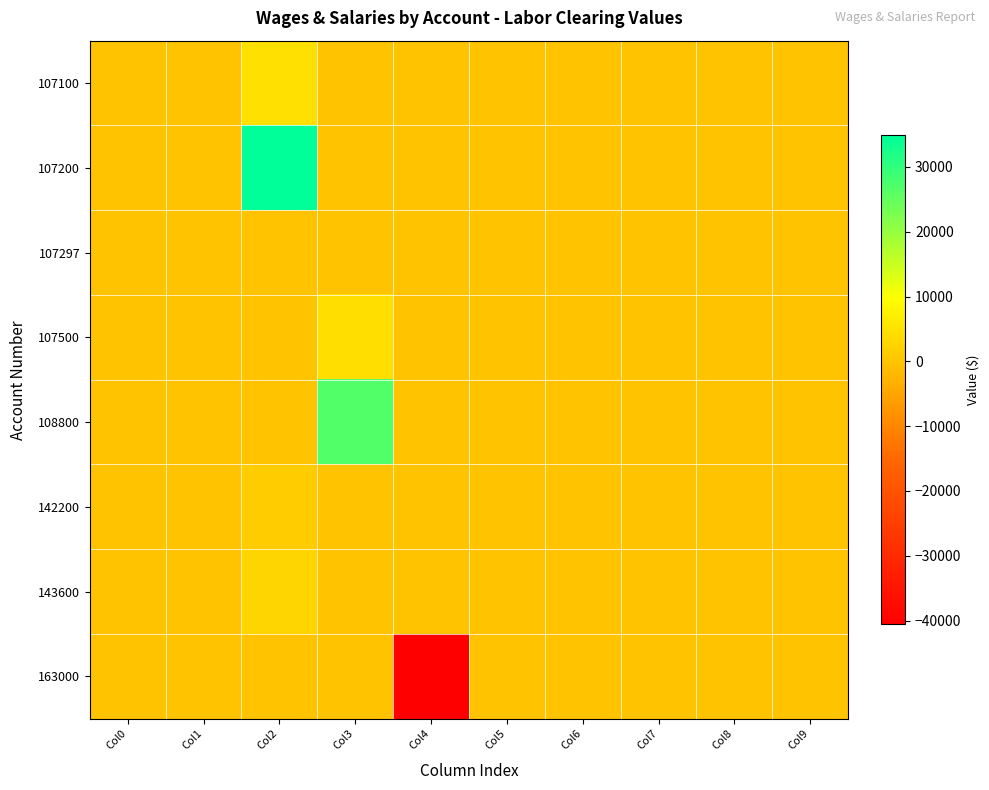

Which label corresponds to the largest value in the chart?

Col2